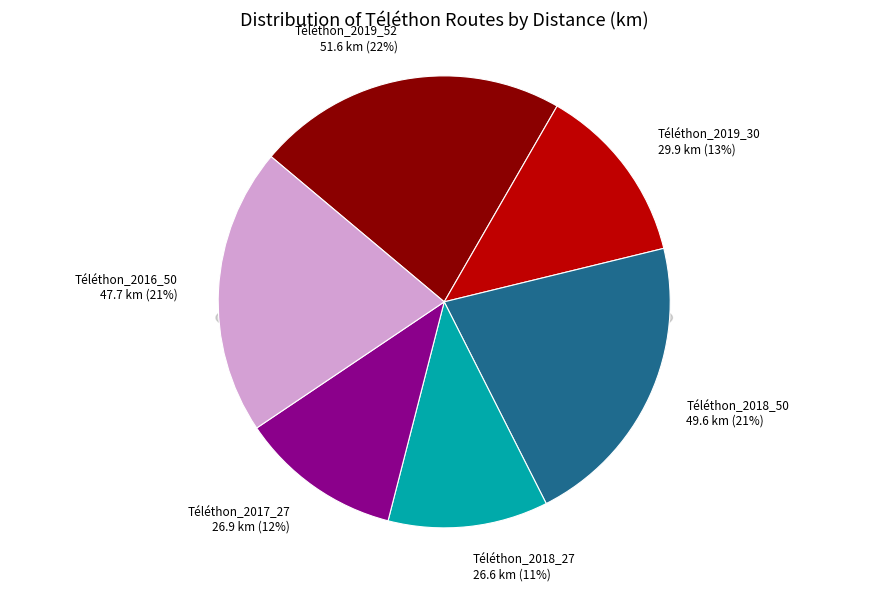

To the nearest percent, what is the difference between the largest and smallest slice percentages?

11%